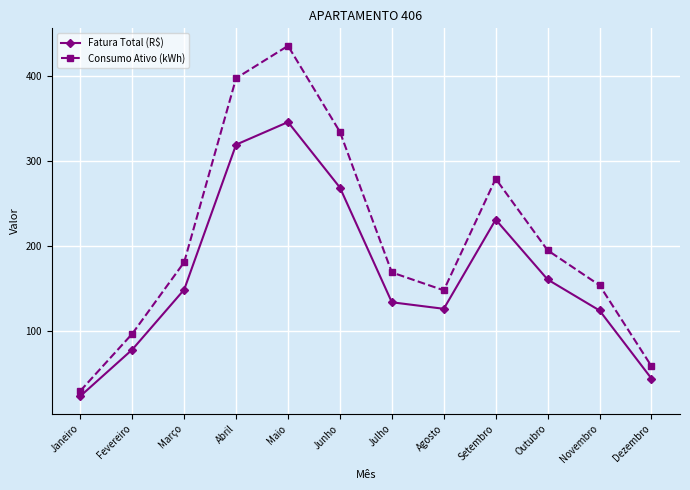

At which category does Fatura Total (R$) reach its first local valley?

Agosto